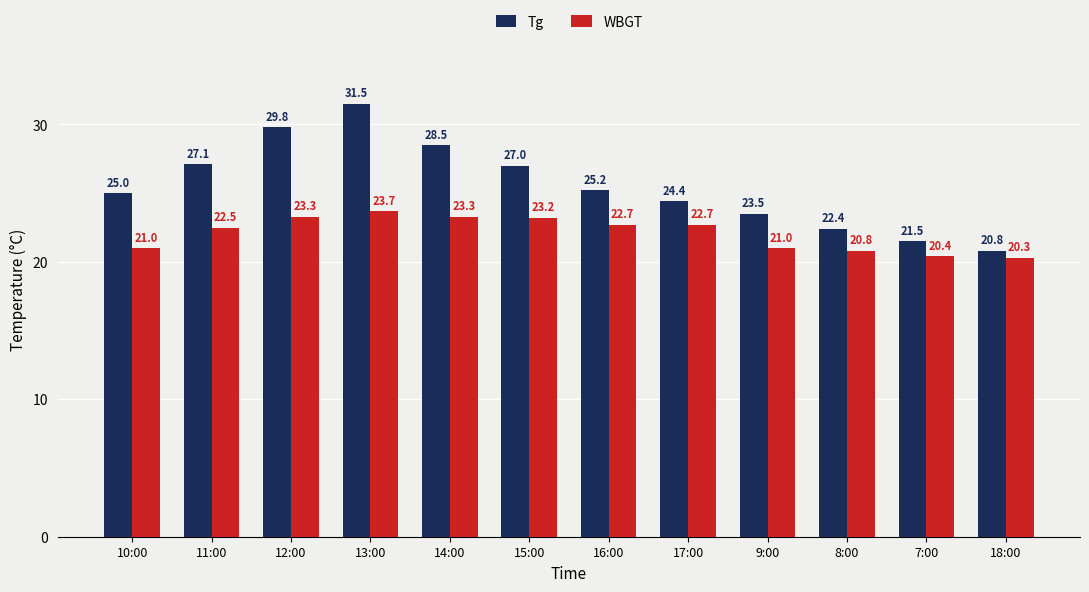

What is the total value across all series at 7:00?

41.9